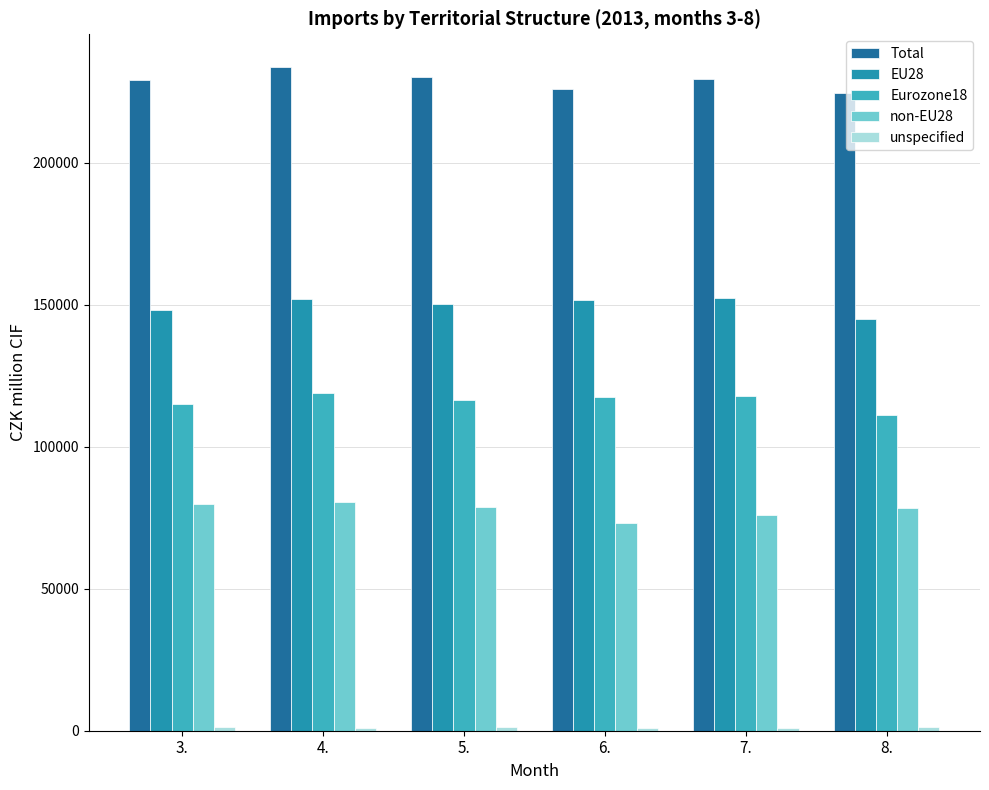

The Total series shows 88505 at 3.. True or false?

False